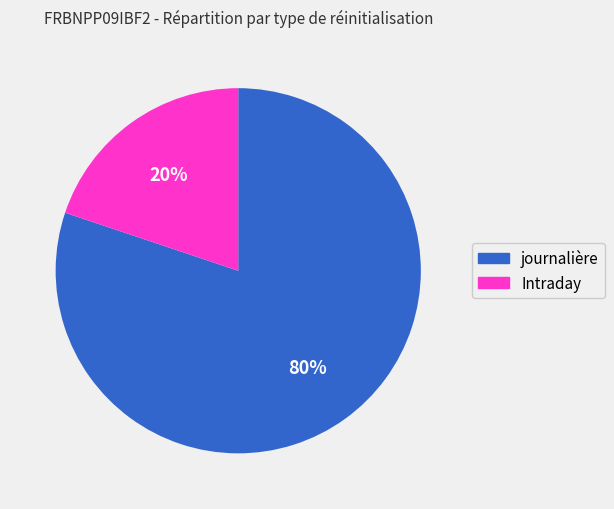

Between Intraday and journalière, which is larger?

journalière